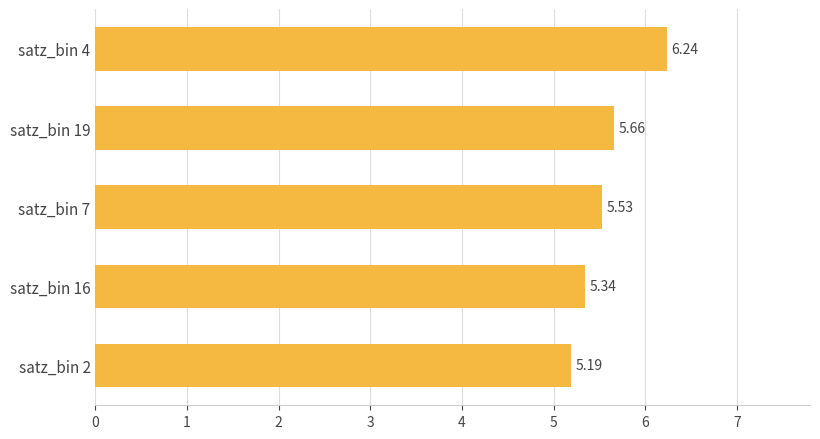

List the labels in order of value, smallest first.

satz_bin 2, satz_bin 16, satz_bin 7, satz_bin 19, satz_bin 4